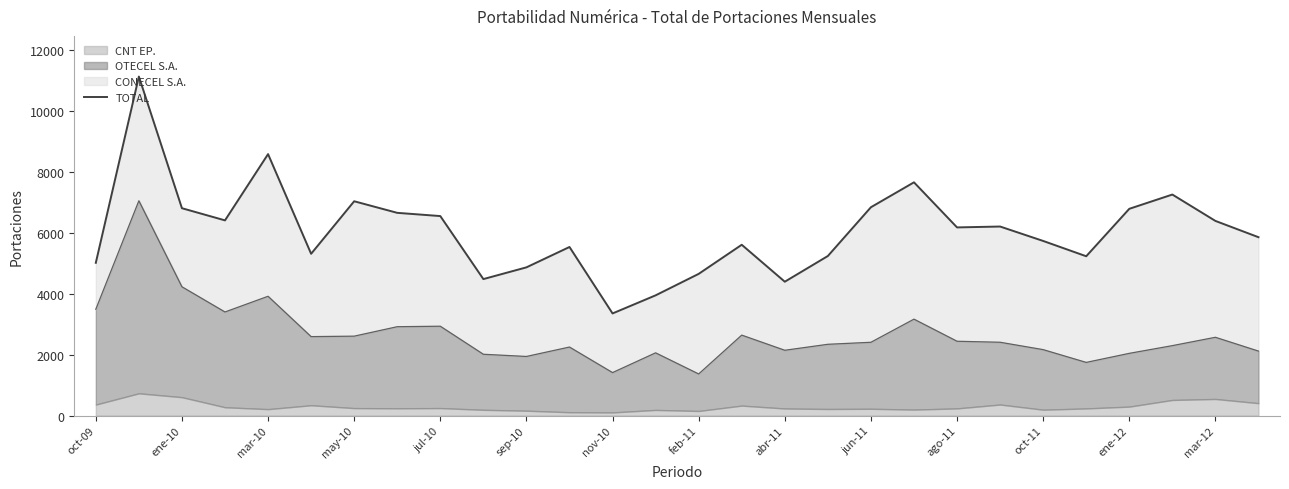

True or false: there are more than 0 points higher than both neighbors.

True